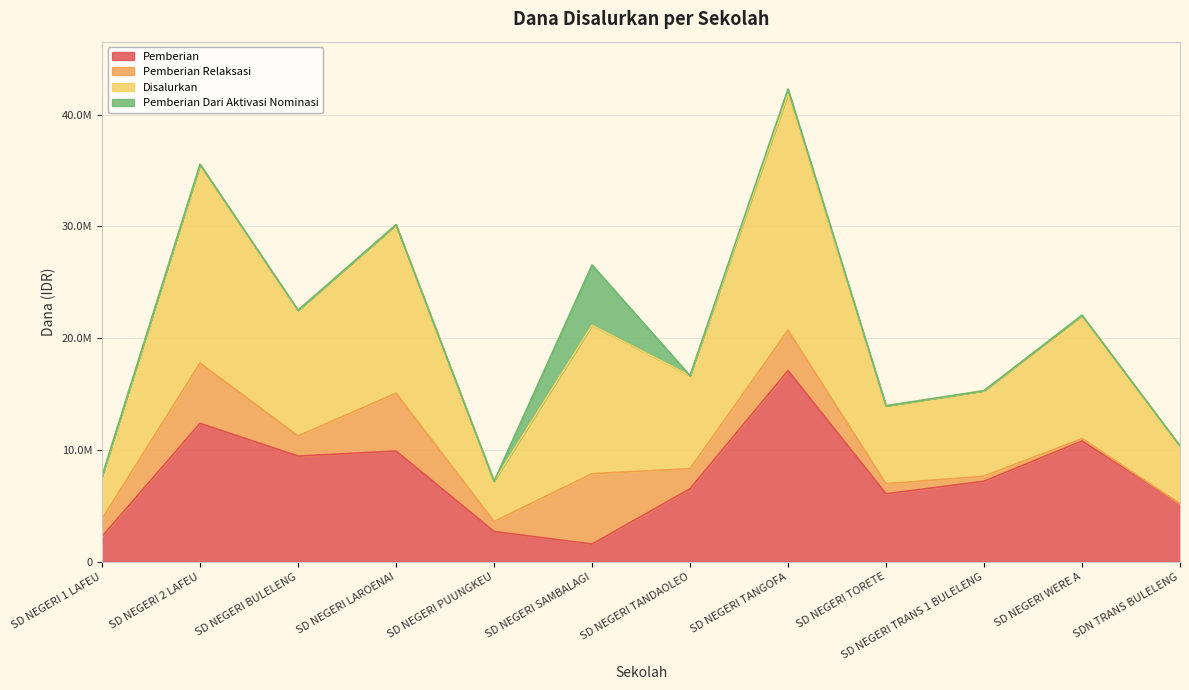

True or false: Disalurkan and Pemberian intersect in this chart.

False